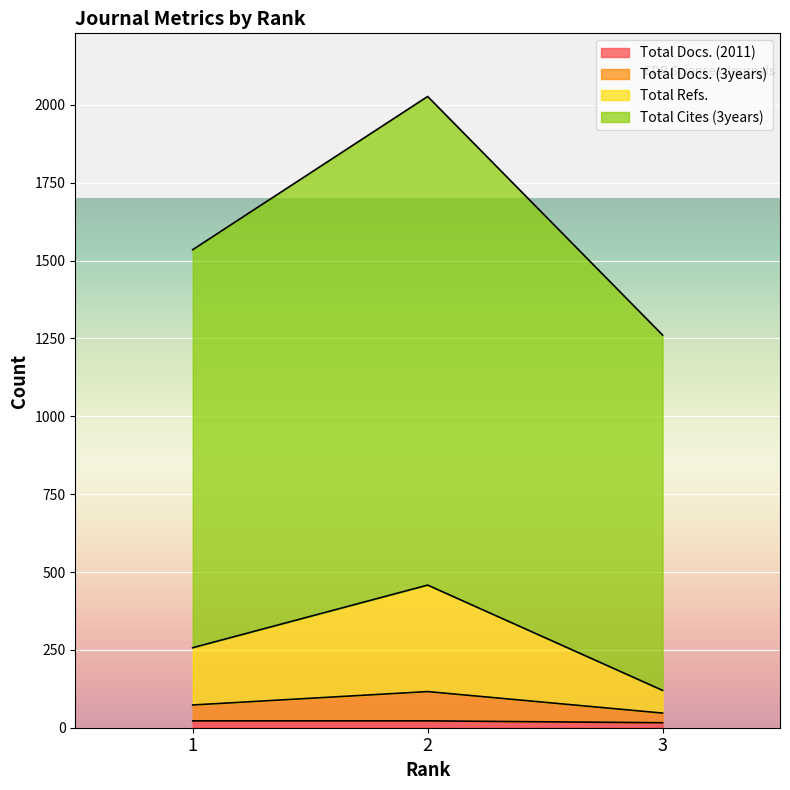

Is it true that Total Docs. (2011) equals 39 at 2?

False